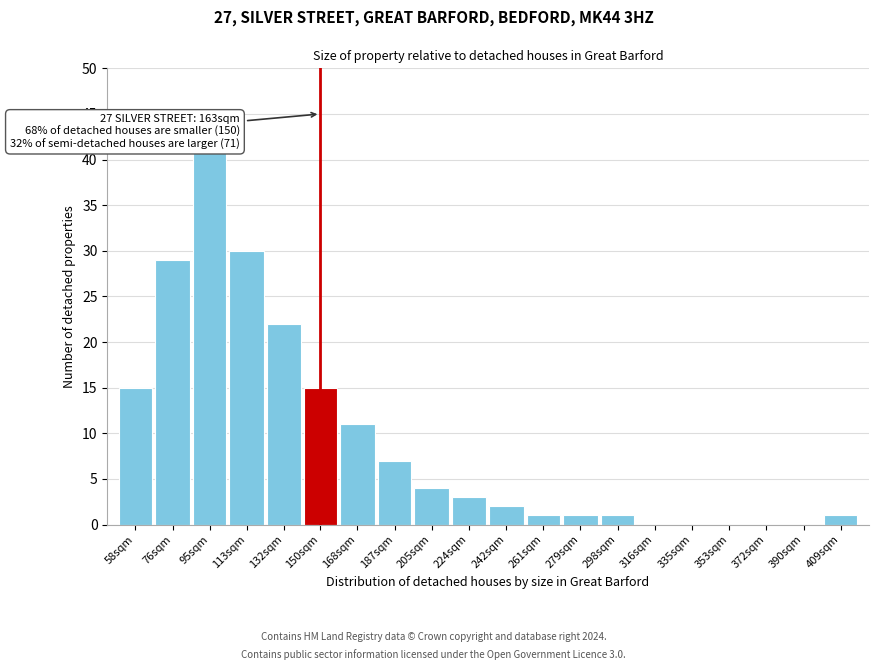

Reading left to right, what are all the values shown in this chart?

58sqm=15	76sqm=29	95sqm=41	113sqm=30	132sqm=22	150sqm=15	168sqm=11	187sqm=7	205sqm=4	224sqm=3	242sqm=2	261sqm=1	279sqm=1	298sqm=1	316sqm=0	335sqm=0	353sqm=0	372sqm=0	390sqm=0	409sqm=1